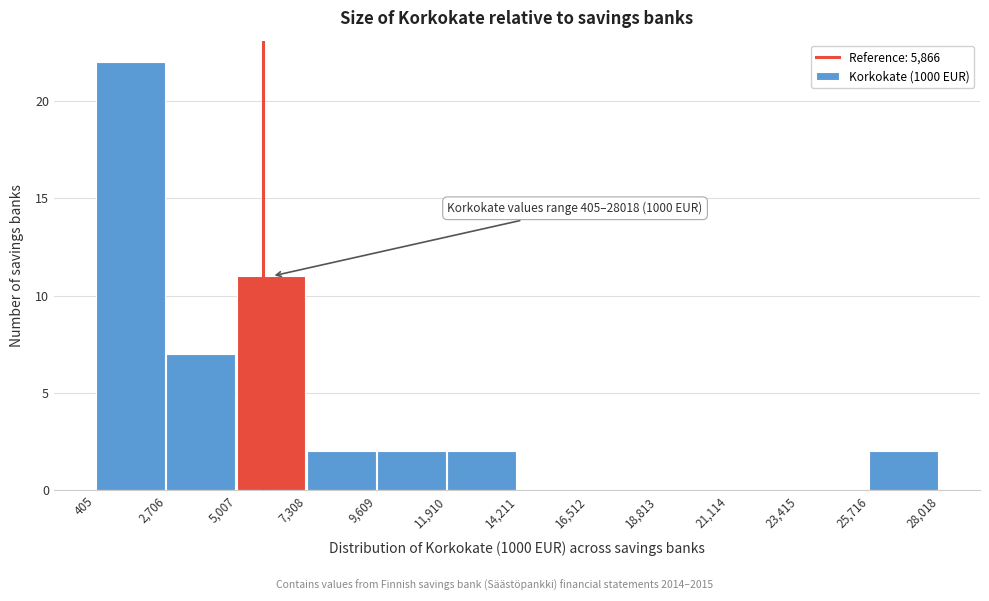

Over which range of the x-axis is the bar tallest?

405 to 2,706